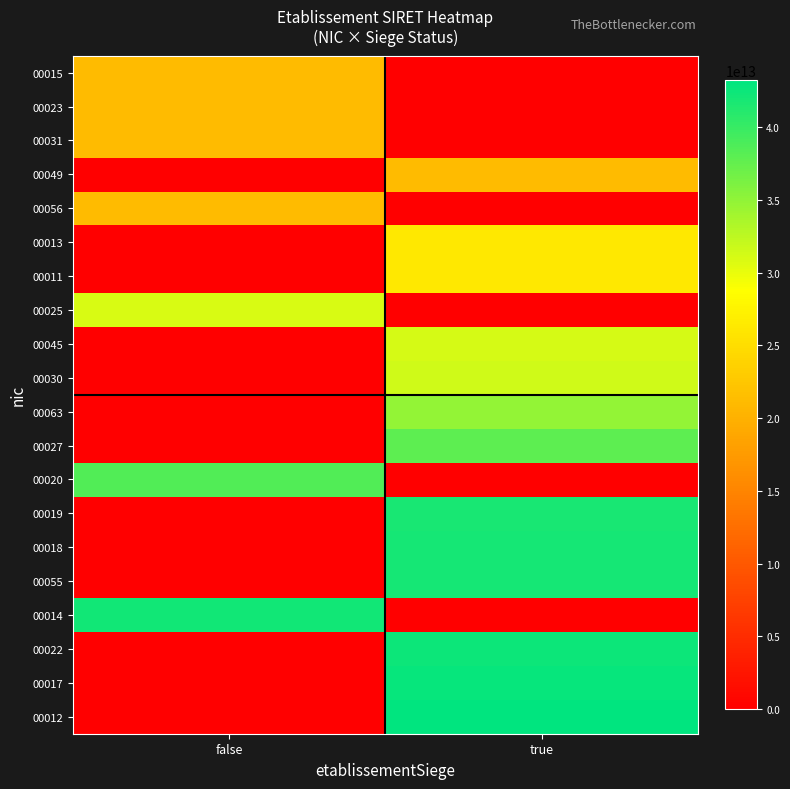

Reading right to left, what are all the values shown in this chart?

00015: true=0	false=21250198500015
00023: true=0	false=21250198500023
00031: true=0	false=21250198500031
00049: true=21250198500049	false=0
00056: true=0	false=21250198500056
00013: true=26250053100013	false=0
00011: true=26250635500011	false=0
00025: true=0	false=30920777700025
00045: true=31167061600045	false=0
00030: true=31452482800030	false=0
00063: true=34933810300063	false=0
00027: true=37867674600027	false=0
00020: true=0	false=38527668800020
00019: true=41821535600019	false=0
00018: true=41958687000018	false=0
00055: true=42028744300055	false=0
00014: true=0	false=42059144800014
00022: true=42386305900022	false=0
00017: true=42880900800017	false=0
00012: true=43226450500012	false=0